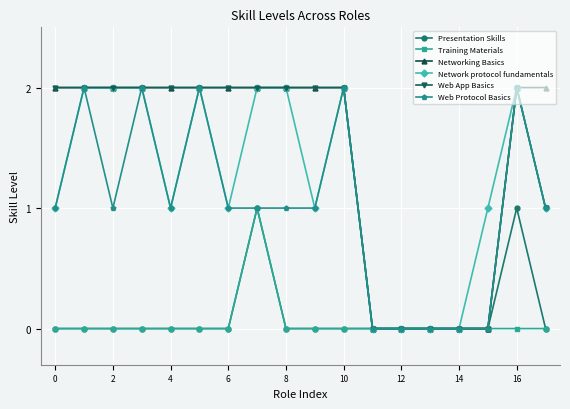

True or false: Web Protocol Basics has more than 1 points higher than both neighbors.

True